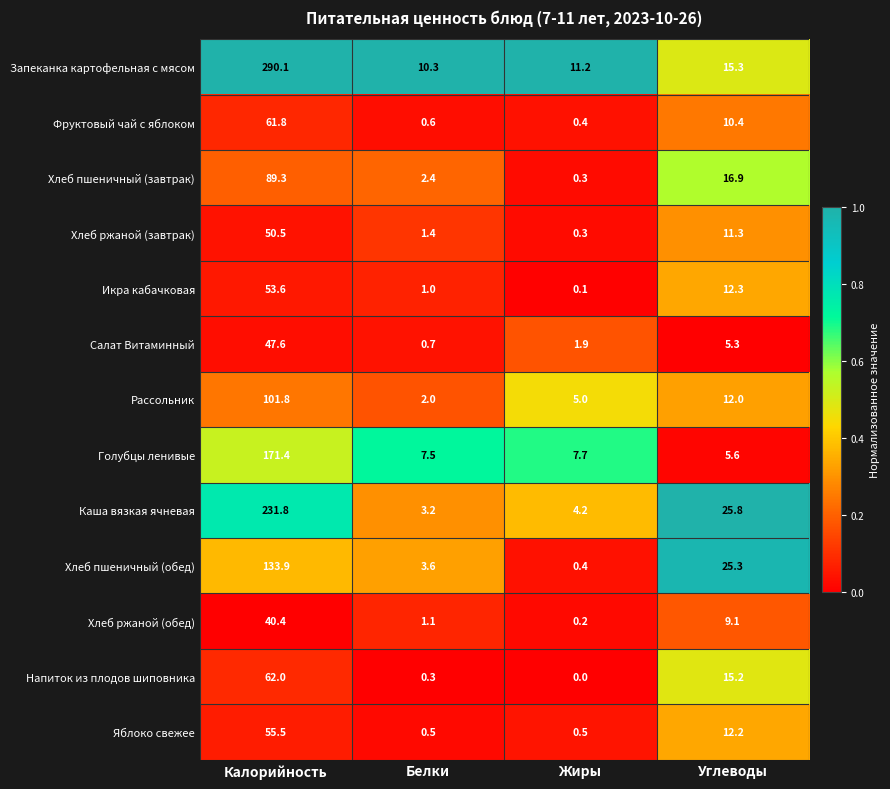

Which series has the largest total across all categories?

Запеканка картофельная с мясом